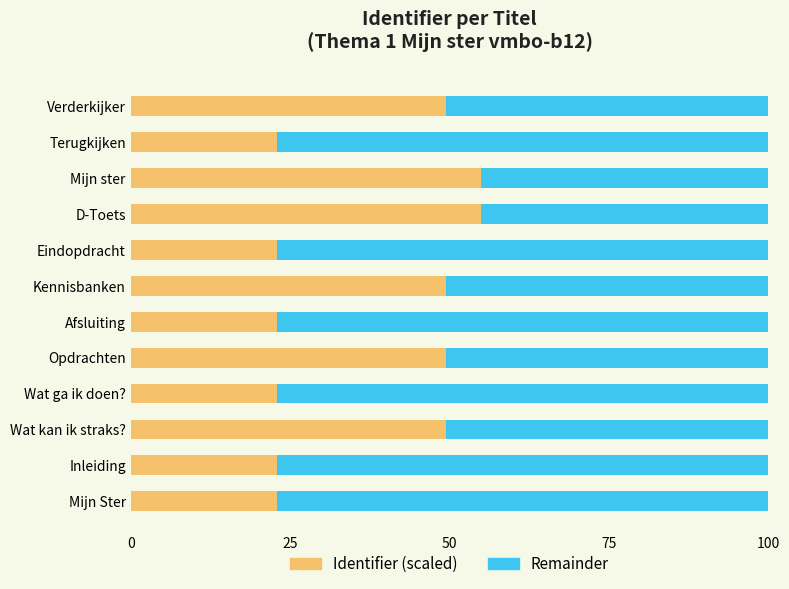

What is the difference between the maximum and minimum values in the Identifier (scaled) series?

32.1